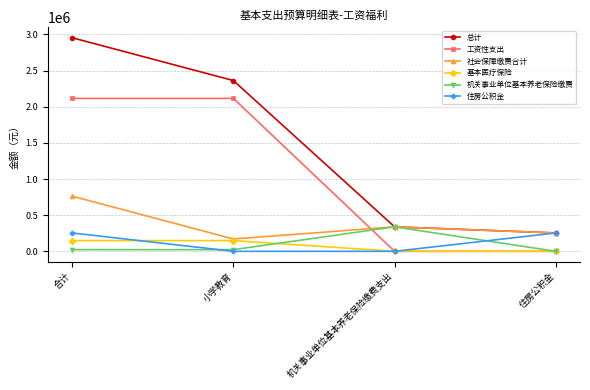

Which series changed the most between 小学教育 and 住房公积金?

工资性支出